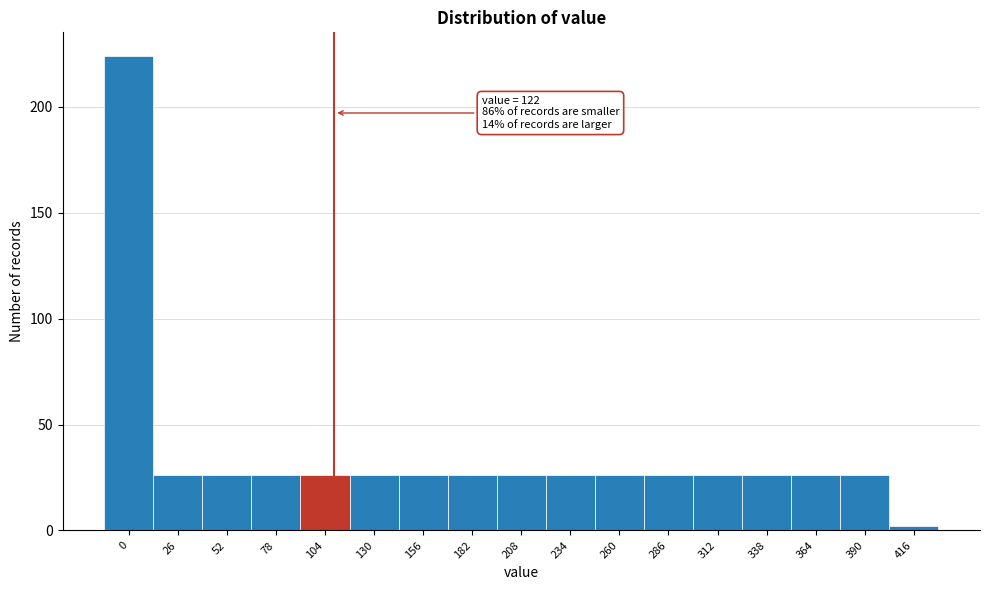

Reading left to right, what are all the values shown in this chart?

224	26	26	26	26	26	26	26	26	26	26	26	26	26	26	26	2